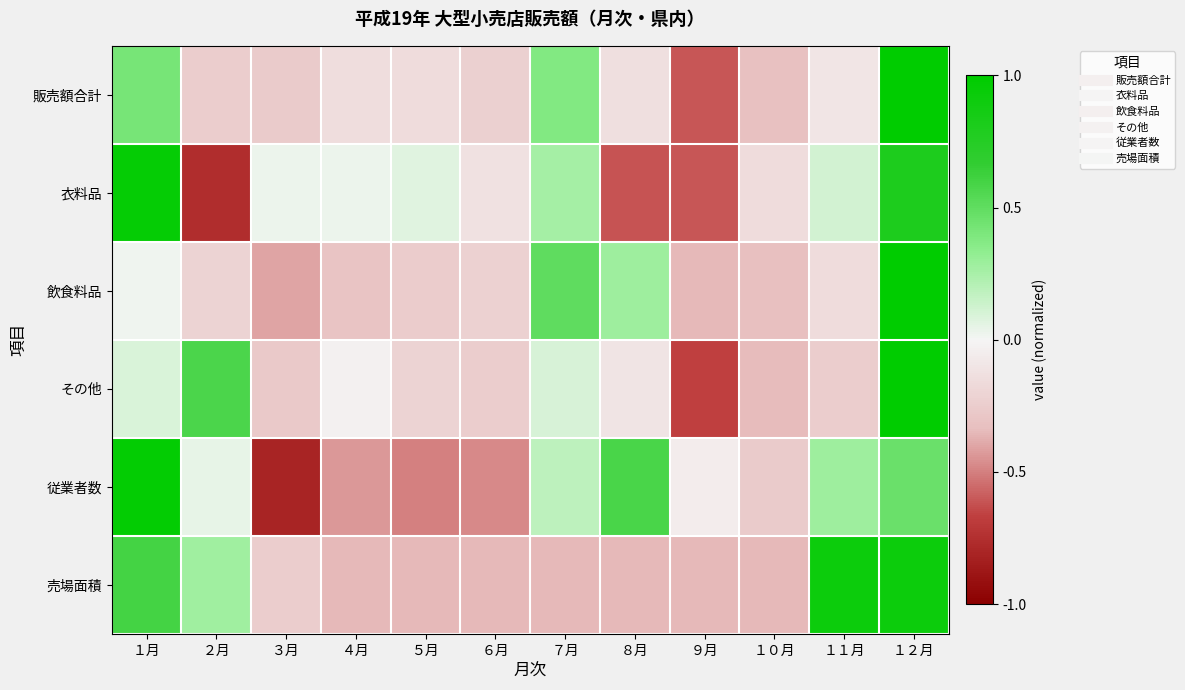

Count the number of categories in the chart.

12